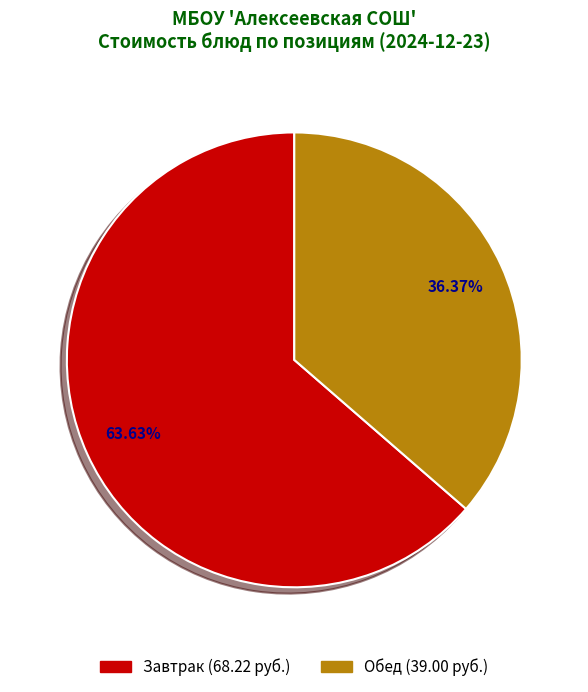

Is there any slice that represents more than half of the pie?

Yes